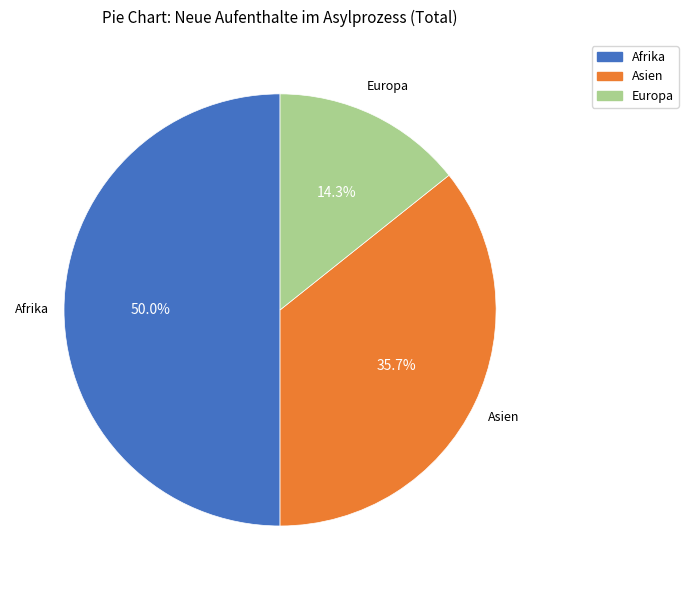

How many slices are in this pie chart?

3